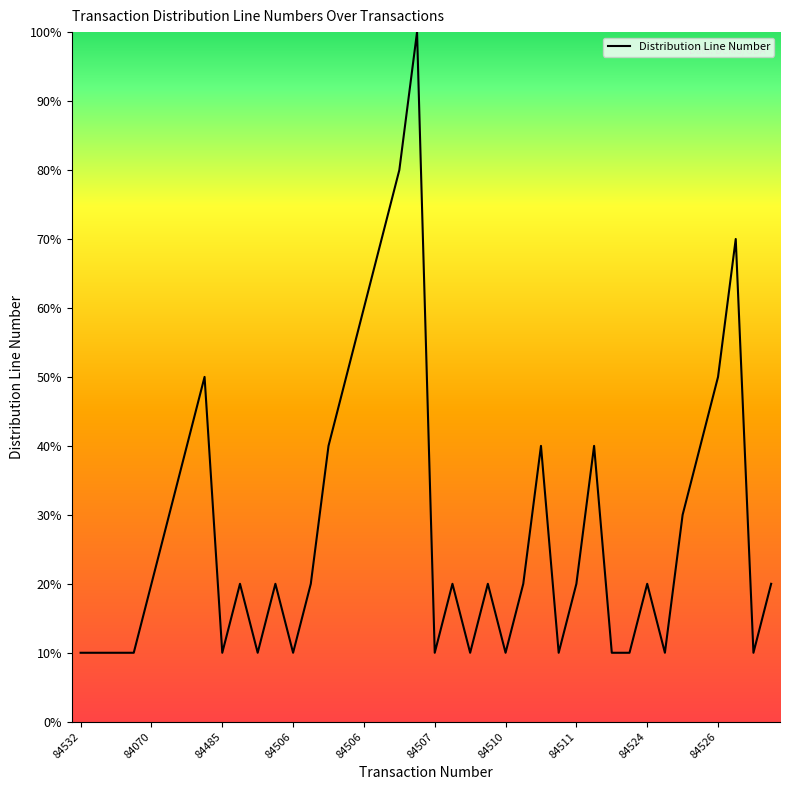

What is the maximum value shown in the chart?

100